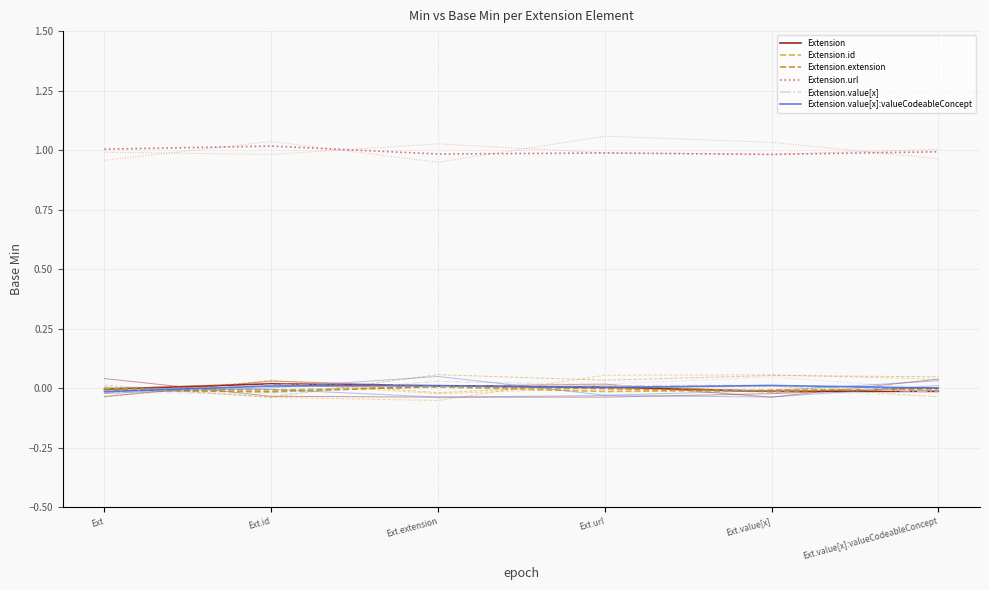

Reading left to right, what are all the values shown in this chart?

Extension: Ext=-0.0	Ext.id=0.0	Ext.extension=0.0	Ext.url=0.0	Ext.value[x]=-0.0	Ext.value[x]:valueCodeableConcept=-0.0
Extension.id: Ext=-0.0	Ext.id=-0.0	Ext.extension=0.0	Ext.url=-0.0	Ext.value[x]=-0.0	Ext.value[x]:valueCodeableConcept=-0.0
Extension.extension: Ext=-0.0	Ext.id=-0.0	Ext.extension=0.0	Ext.url=-0.0	Ext.value[x]=-0.0	Ext.value[x]:valueCodeableConcept=-0.0
Extension.url: Ext=1.0	Ext.id=1.0	Ext.extension=1.0	Ext.url=1.0	Ext.value[x]=1.0	Ext.value[x]:valueCodeableConcept=1.0
Extension.value[x]: Ext=-0.0	Ext.id=0.0	Ext.extension=0.0	Ext.url=0.0	Ext.value[x]=0.0	Ext.value[x]:valueCodeableConcept=-0.0
Extension.value[x]:valueCodeableConcept: Ext=-0.0	Ext.id=0.0	Ext.extension=0.0	Ext.url=0.0	Ext.value[x]=0.0	Ext.value[x]:valueCodeableConcept=-0.0